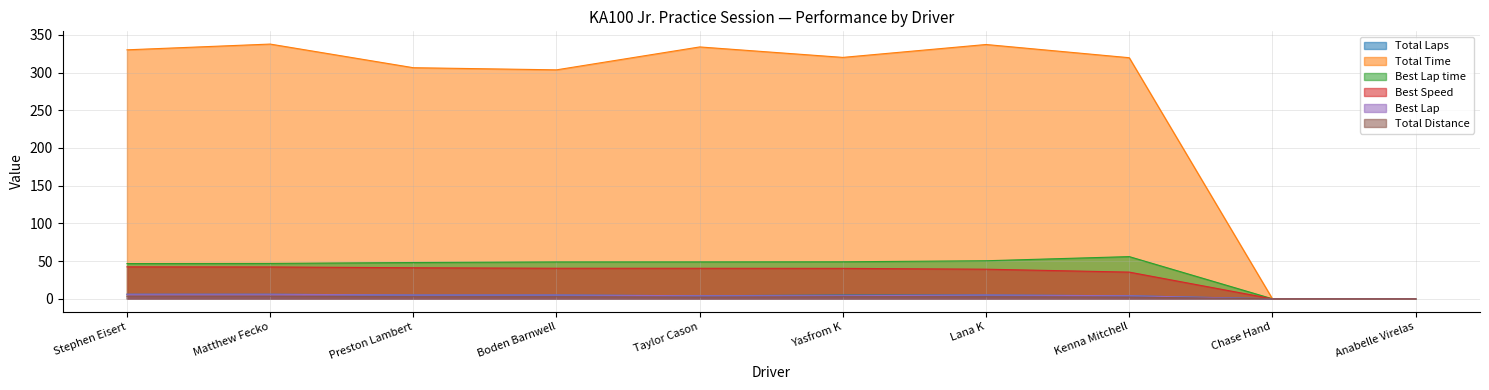

True or false: Total Distance and Total Time cross at least once.

False